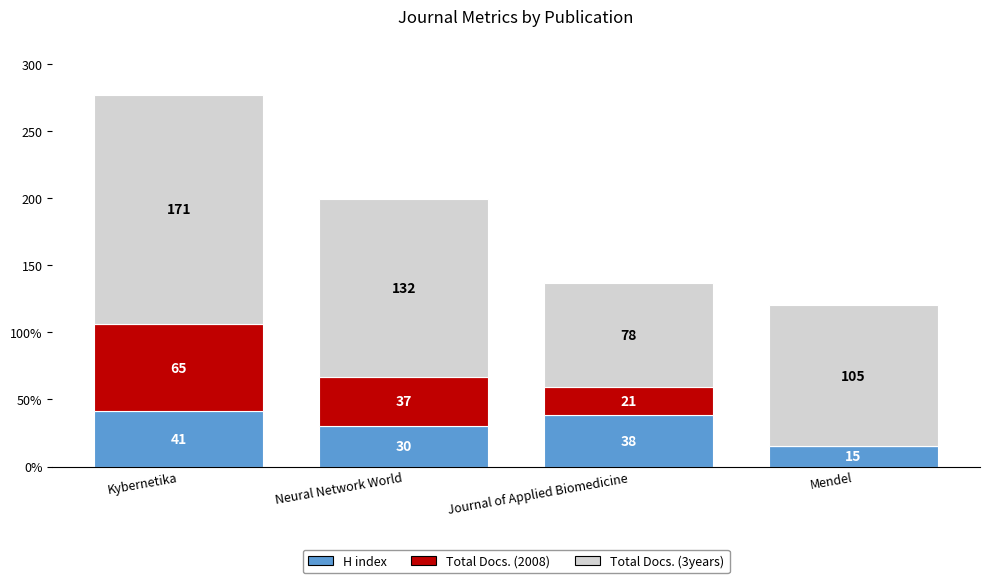

At which label does Total Docs. (2008) first exceed 37?

Kybernetika